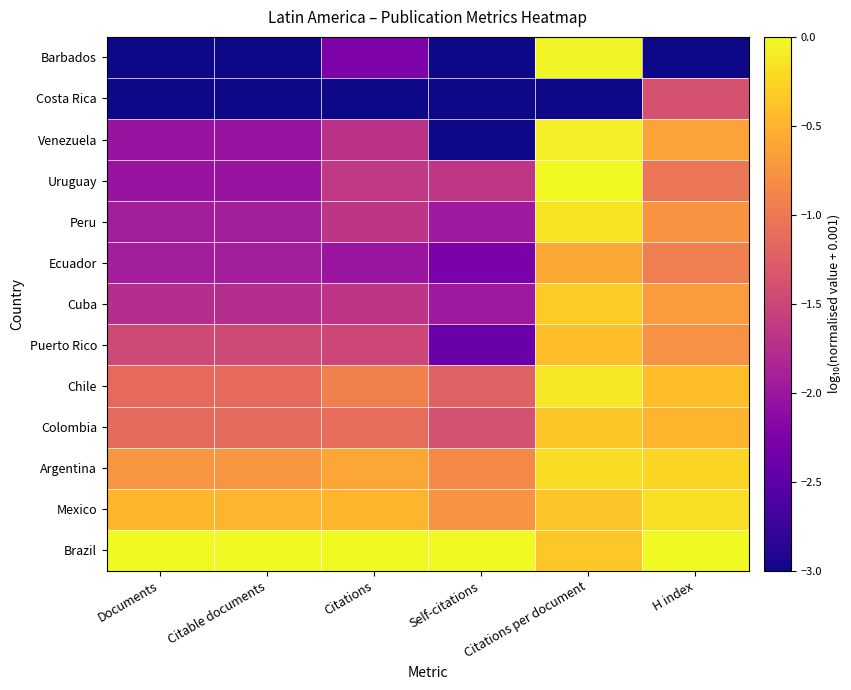

Rank the series at H index from highest to lowest value.

Brazil, Mexico, Argentina, Chile, Colombia, Venezuela, Cuba, Peru, Puerto Rico, Ecuador, Uruguay, Costa Rica, Barbados